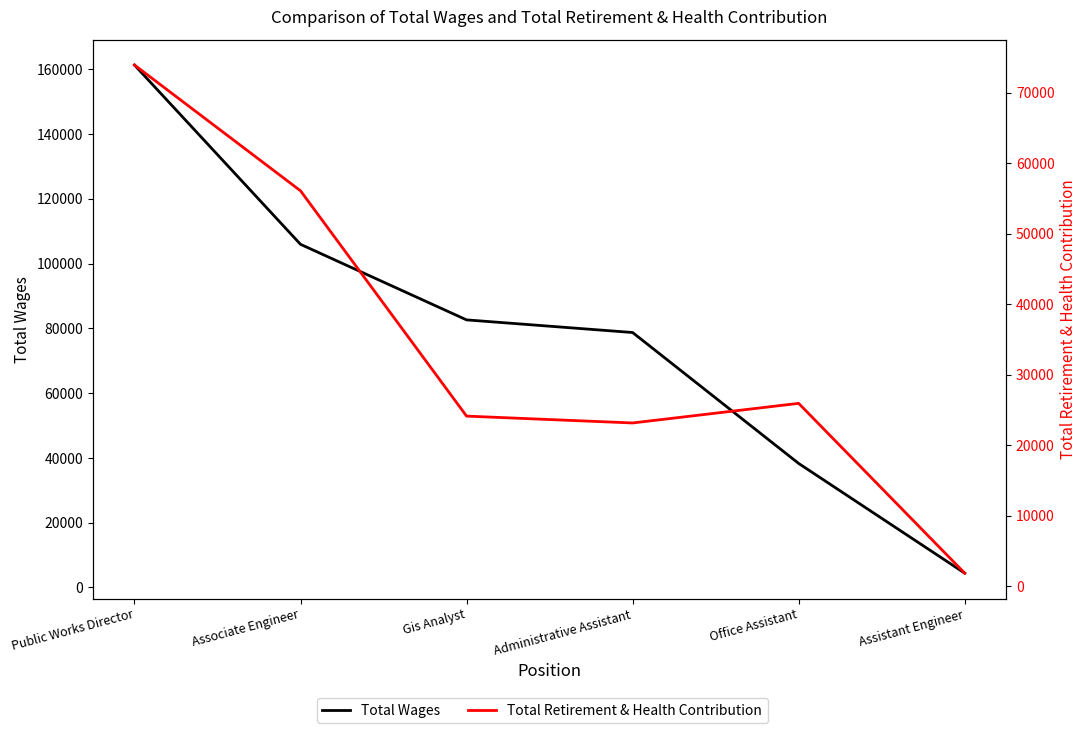

What is the difference between the highest and lowest values at Administrative Assistant?

55600